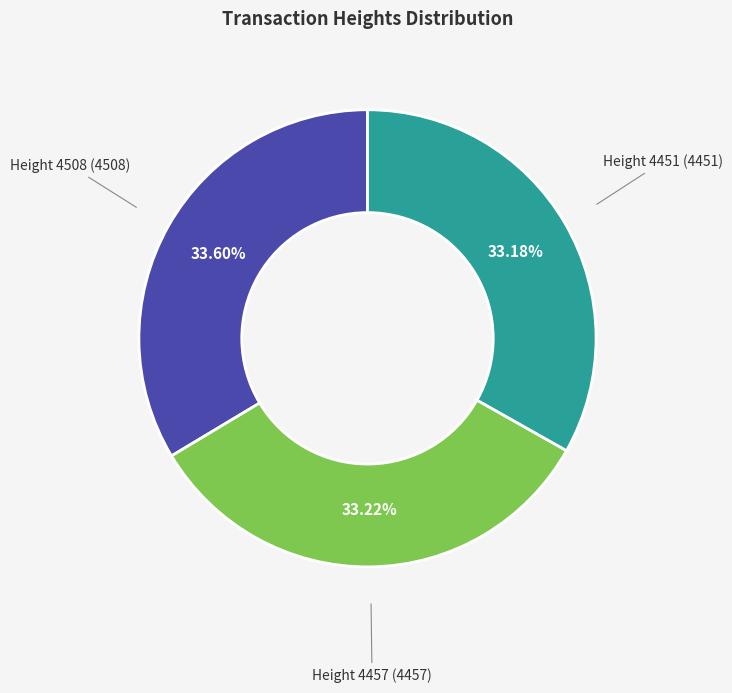

What percentage is the Height 4508 slice, to the nearest percent?

34%